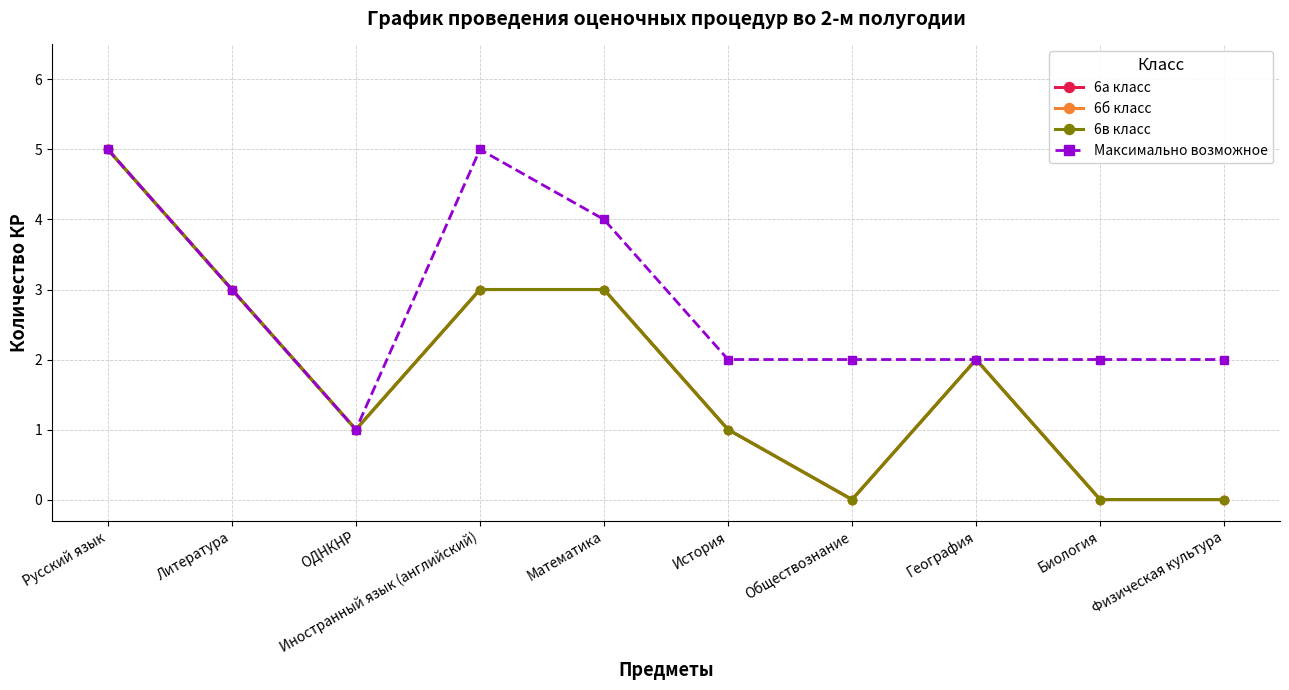

At which category does the chart reach its minimum across all series?

Обществознание